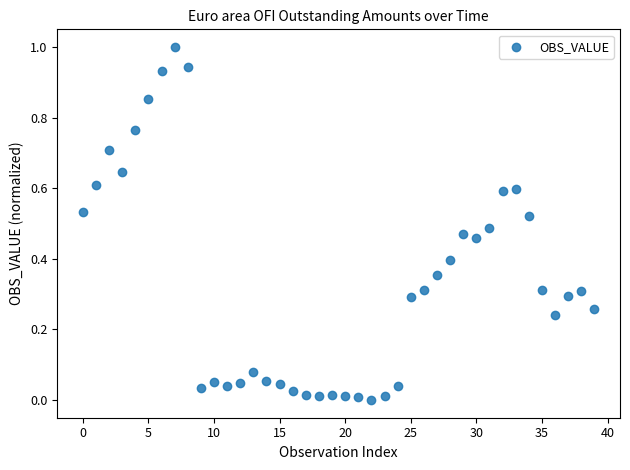

What is the range of Y values (max minus min)?

1.0